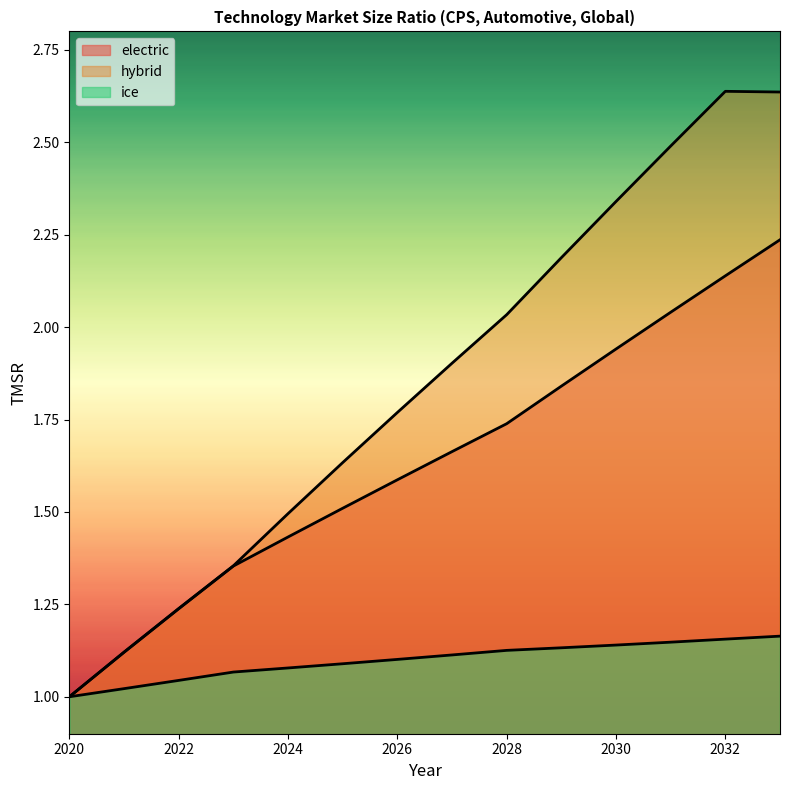

What is the spread (max minus min) of values at 2021?

0.1